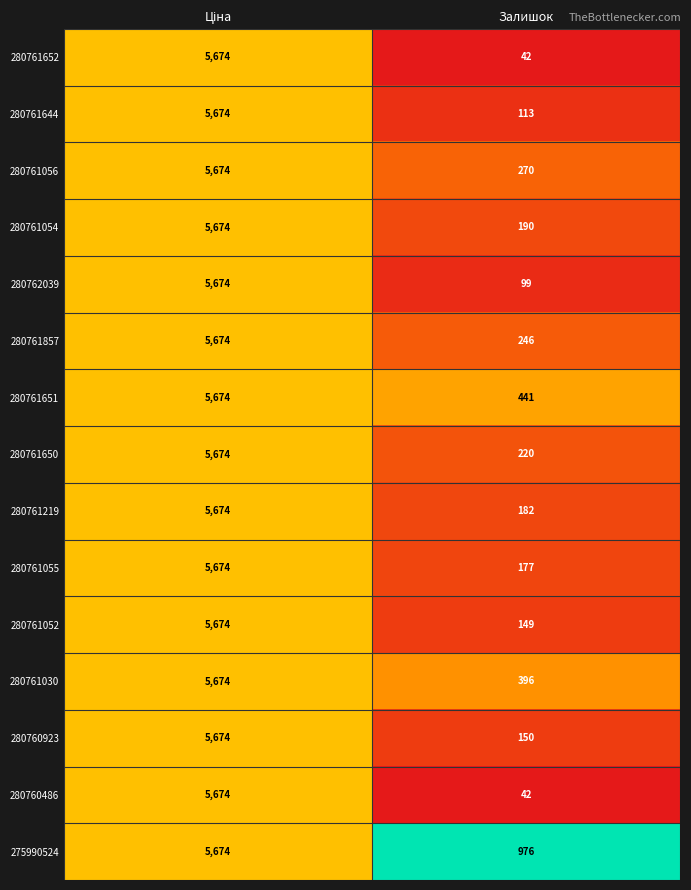

Where is 280761055 nearest to the value 2925?

Залишок